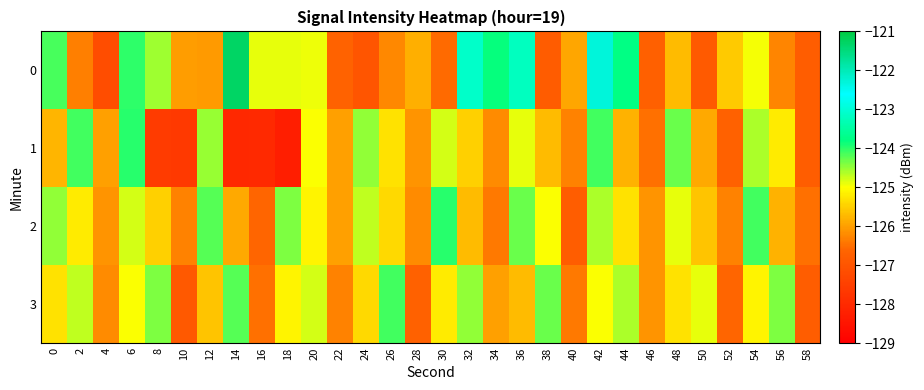

Reading left to right, extract all data points from this chart.

0: 0=-124.1	2=-126.3	4=-127.2	6=-124.0	8=-124.5	10=-126.0	12=-126.1	14=-121.3	16=-124.9	18=-124.9	20=-124.9	22=-126.7	24=-127.0	26=-126.2	28=-125.8	30=-126.5	32=-123.1	34=-123.8	36=-123.2	38=-126.8	40=-125.9	42=-122.3	44=-123.8	46=-126.7	48=-125.7	50=-126.9	52=-125.5	54=-125.0	56=-126.3	58=-126.8
1: 0=-125.8	2=-124.1	4=-126.0	6=-124.0	8=-127.6	10=-127.7	12=-124.5	14=-128.0	16=-128.0	18=-128.3	20=-125.0	22=-126.0	24=-124.5	26=-125.3	28=-126.1	30=-124.8	32=-125.5	34=-126.2	36=-124.9	38=-125.7	40=-126.3	42=-124.1	44=-125.8	46=-126.5	48=-124.3	50=-125.9	52=-126.7	54=-124.6	56=-125.2	58=-126.8
2: 0=-124.5	2=-125.2	4=-126.1	6=-124.8	8=-125.5	10=-126.3	12=-124.2	14=-125.9	16=-126.6	18=-124.4	20=-125.1	22=-126.0	24=-124.7	26=-125.4	28=-126.2	30=-124.0	32=-125.7	34=-126.4	36=-124.3	38=-125.0	40=-126.8	42=-124.6	44=-125.3	46=-126.1	48=-124.9	50=-125.6	52=-126.3	54=-124.1	56=-125.8	58=-126.5
3: 0=-125.3	2=-124.7	4=-126.2	6=-125.0	8=-124.4	10=-126.9	12=-125.6	14=-124.2	16=-126.5	18=-125.1	20=-124.8	22=-126.3	24=-125.4	26=-124.1	28=-126.7	30=-125.2	32=-124.5	34=-126.0	36=-125.7	38=-124.3	40=-126.4	42=-125.0	44=-124.6	46=-126.1	48=-125.3	50=-124.9	52=-126.6	54=-125.1	56=-124.4	58=-126.8